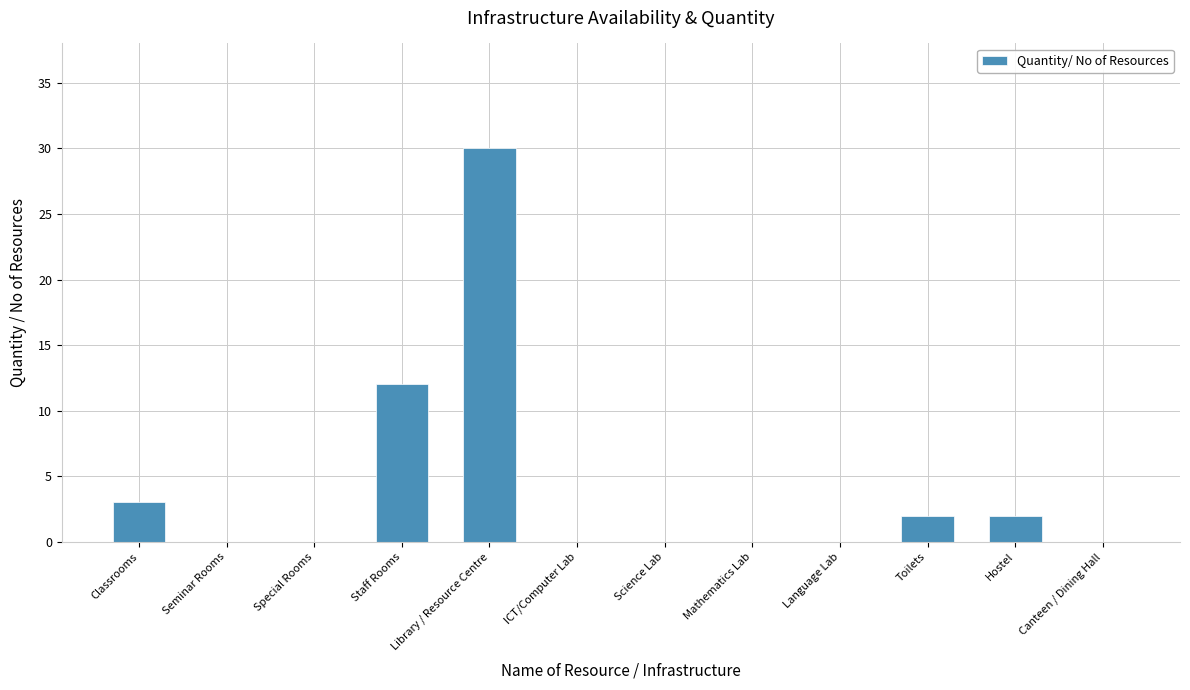

Reading right to left, transcribe all the data shown in this chart.

0	2	2	0	0	0	0	30	12	0	0	3